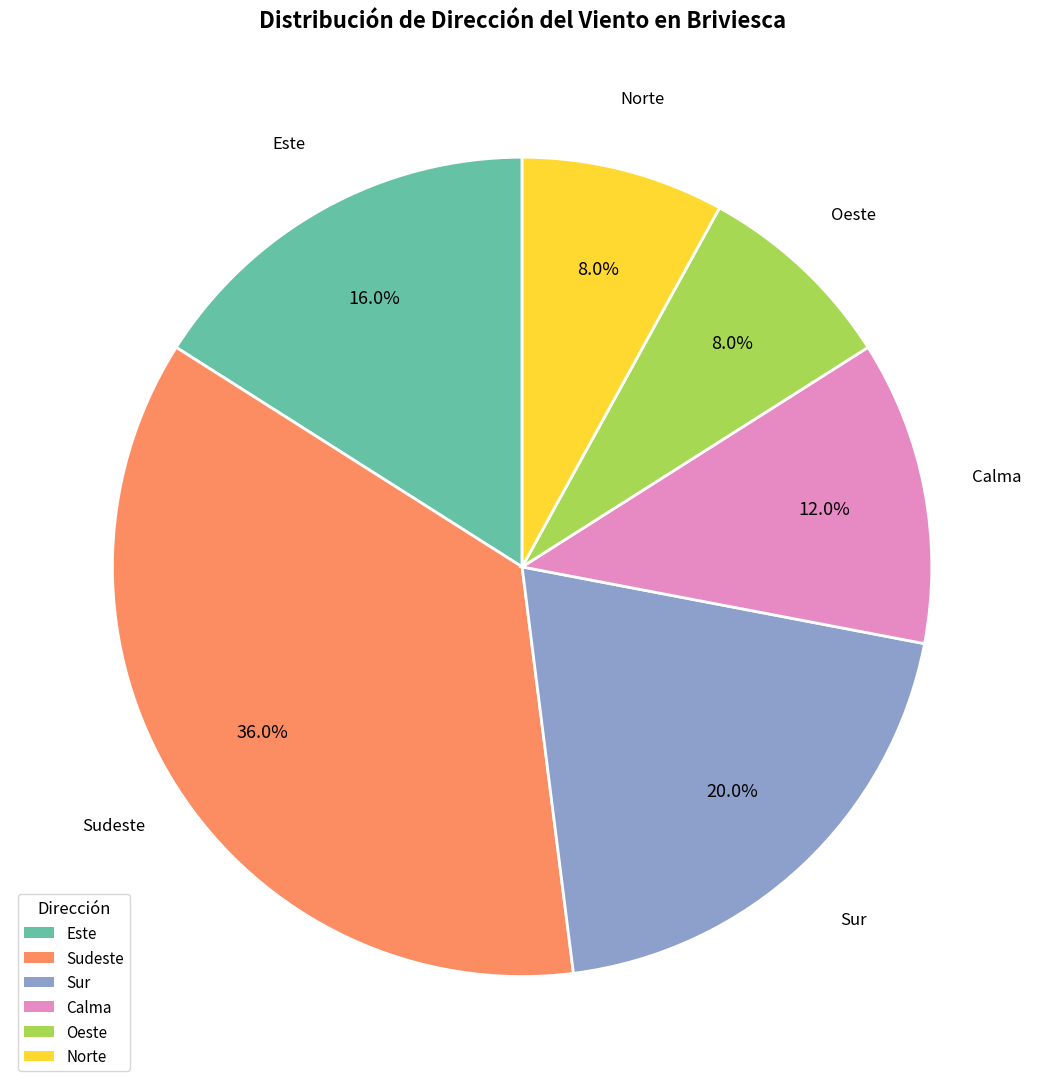

What is the largest slice in the pie chart?

Sudeste